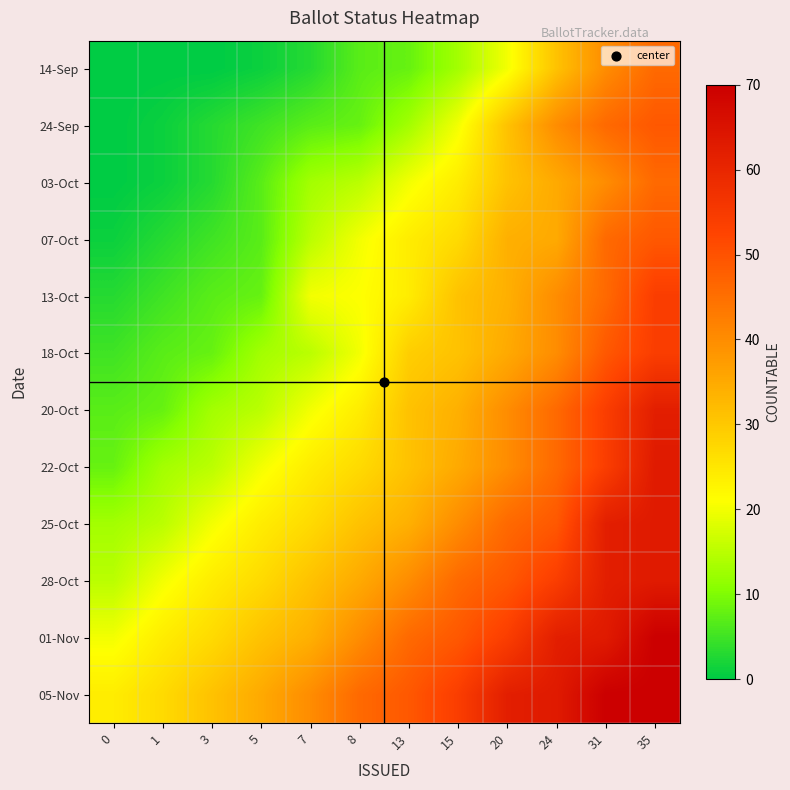

At which category is the sum across all series the highest?

35